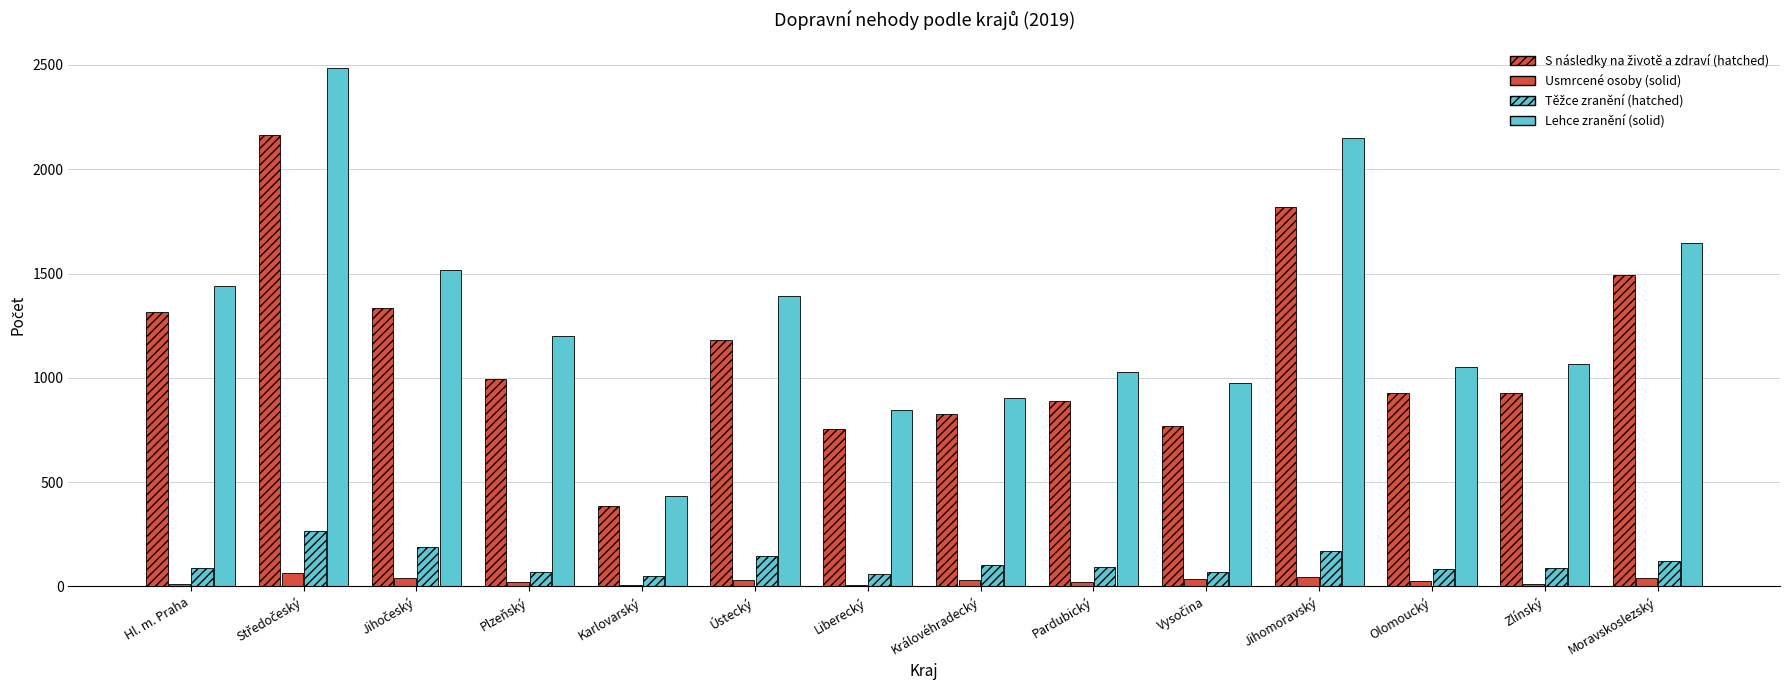

How many distinct data groups are displayed?

4